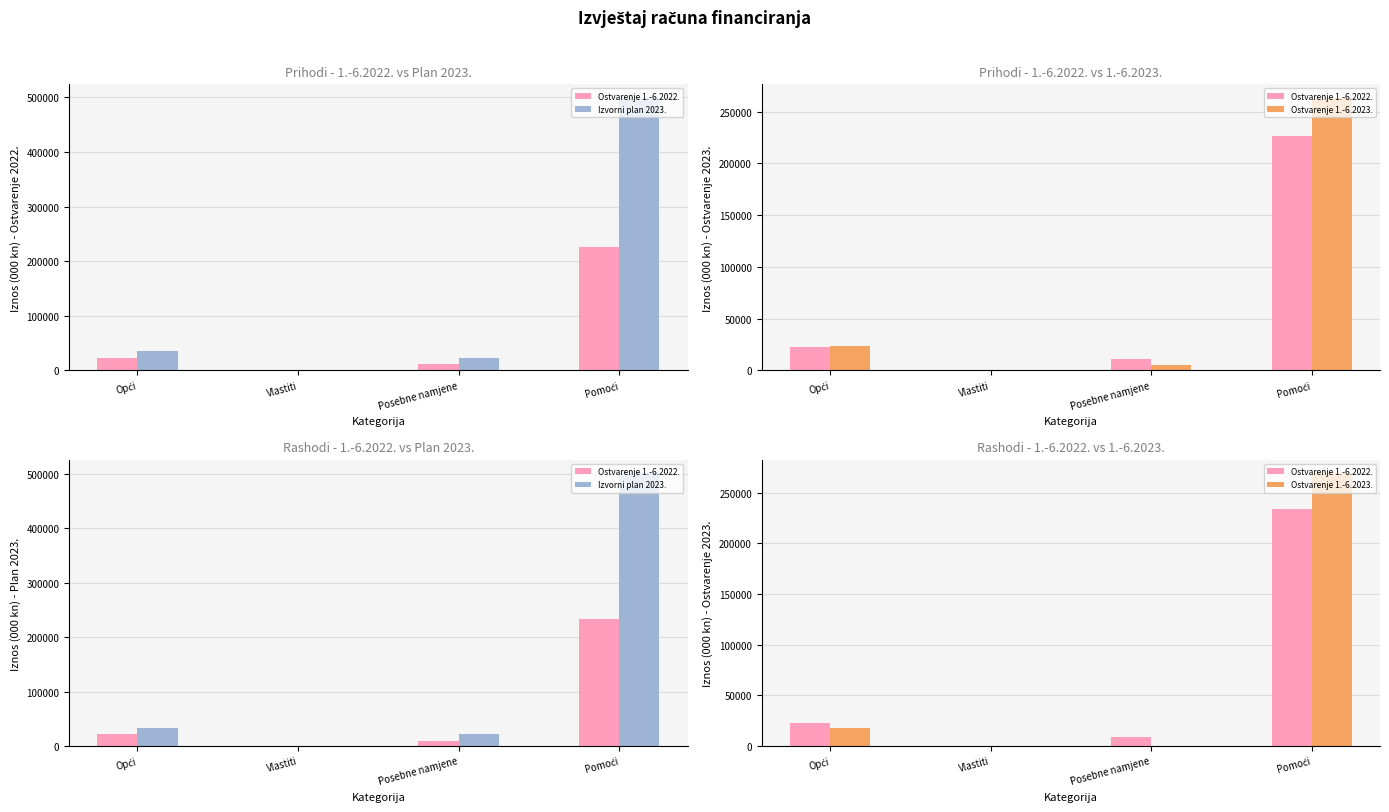

Between Opći and Vlastiti, which series saw the biggest shift?

Izvorni plan 2023.